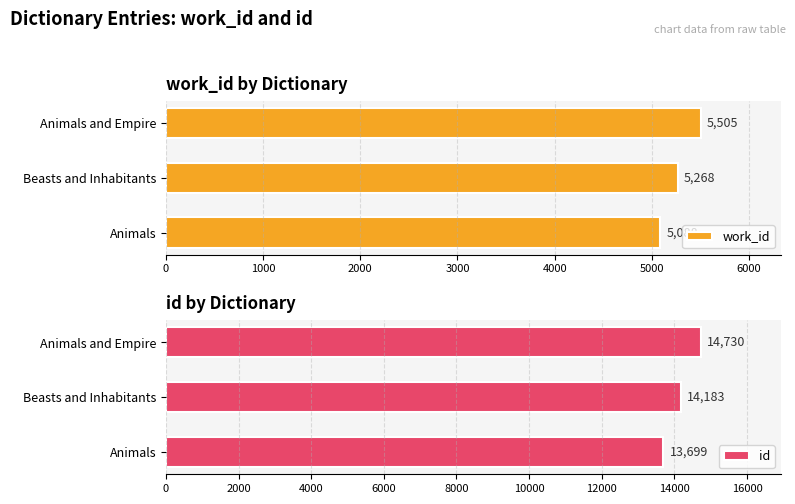

How many bars are there in each group?

2